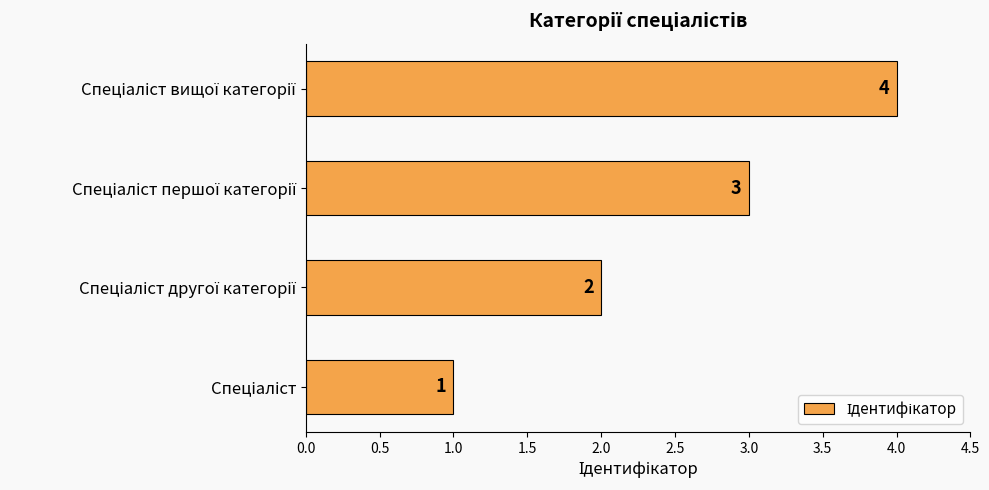

Count the values in the range 2 to 4.

3